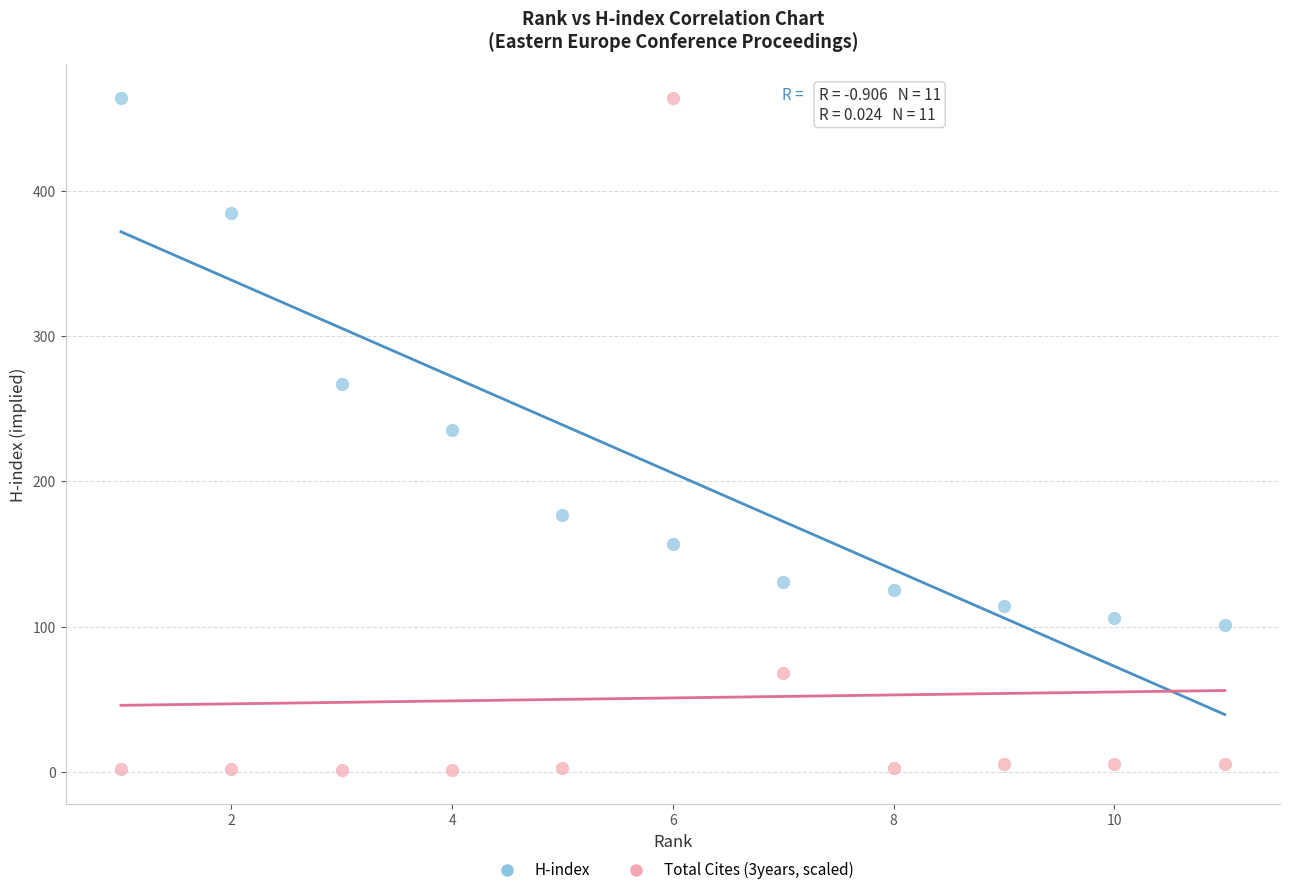

Which series has the largest Y range (max minus min)?

Total Cites (3years, scaled)